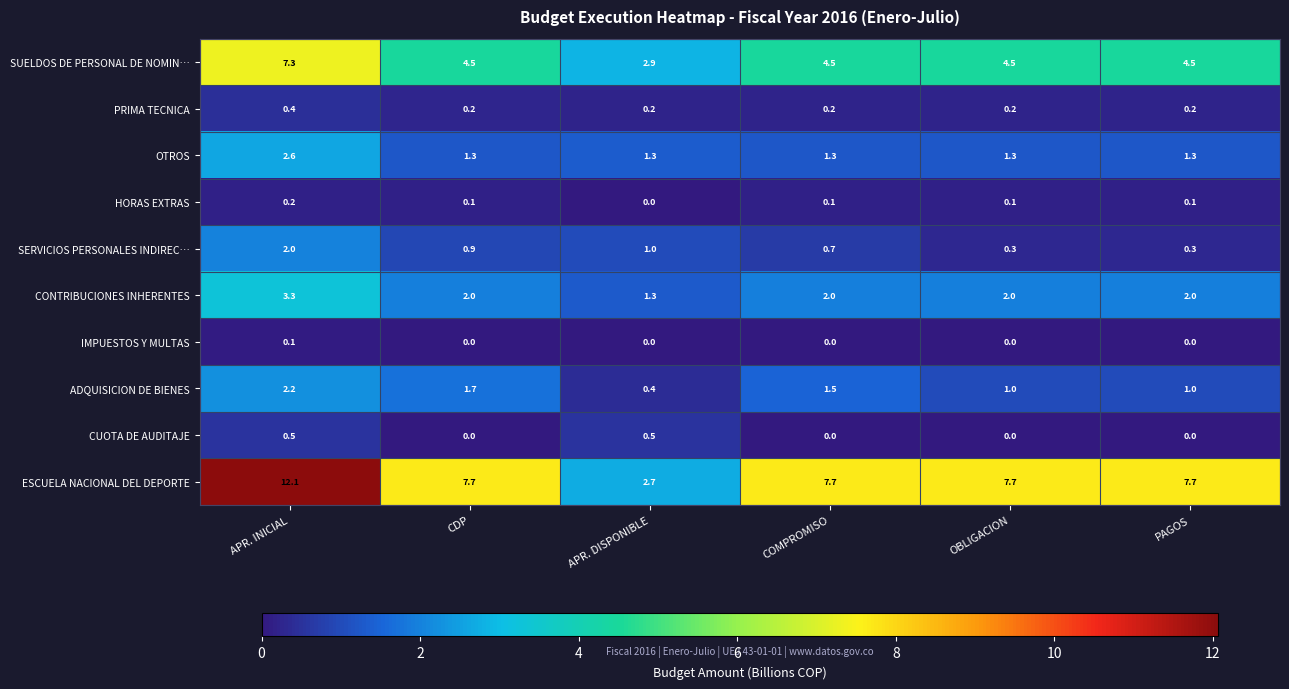

Which series has the largest range (max minus min)?

ESCUELA NACIONAL DEL DEPORTE